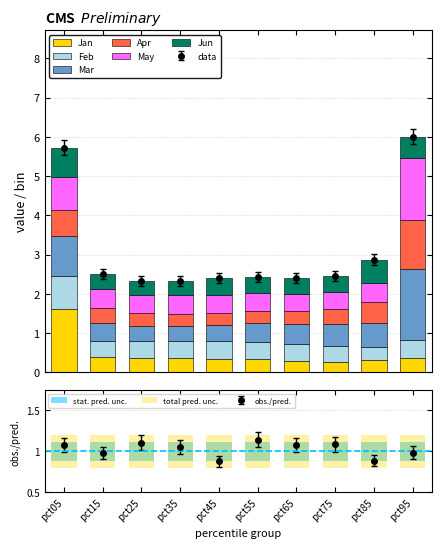

Is it true that Jun equals 0.4 at pct35?

True